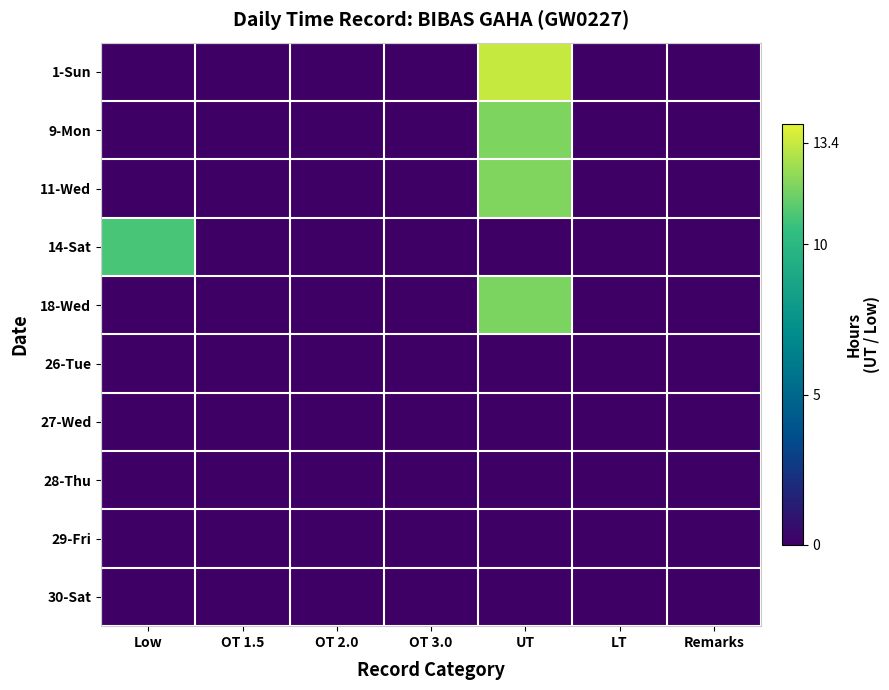

Between OT 2.0 and LT, which series saw the biggest shift?

1-Sun